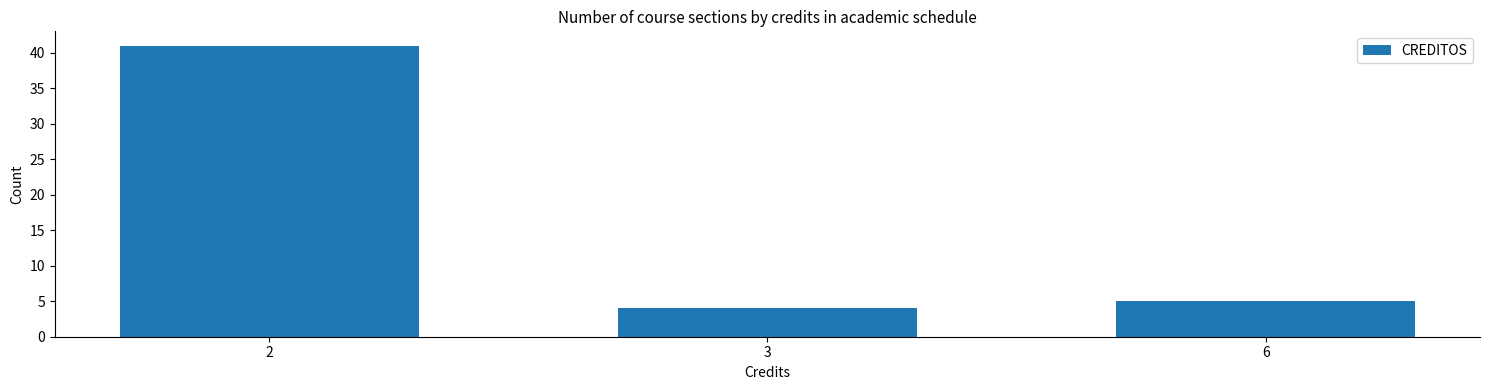

Reading left to right, extract all data points from this chart.

2=41	3=4	6=5